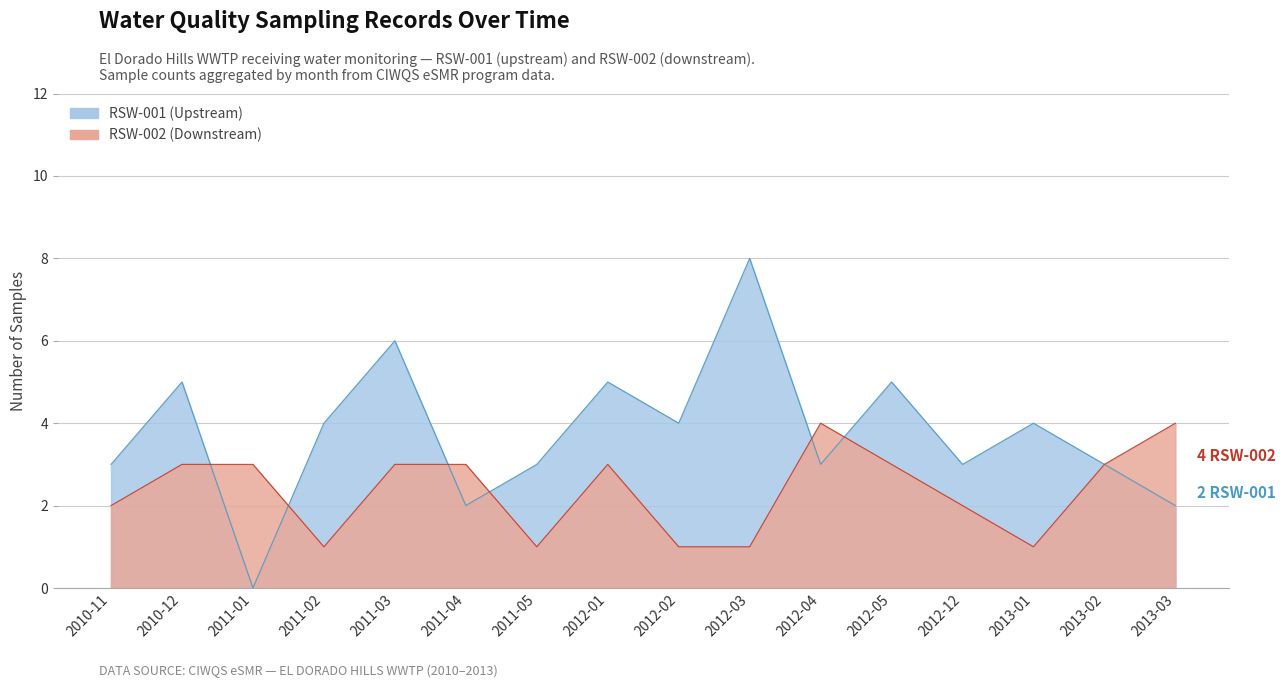

How many times do RSW-002 (Downstream) and RSW-001 (Upstream) cross each other?

6